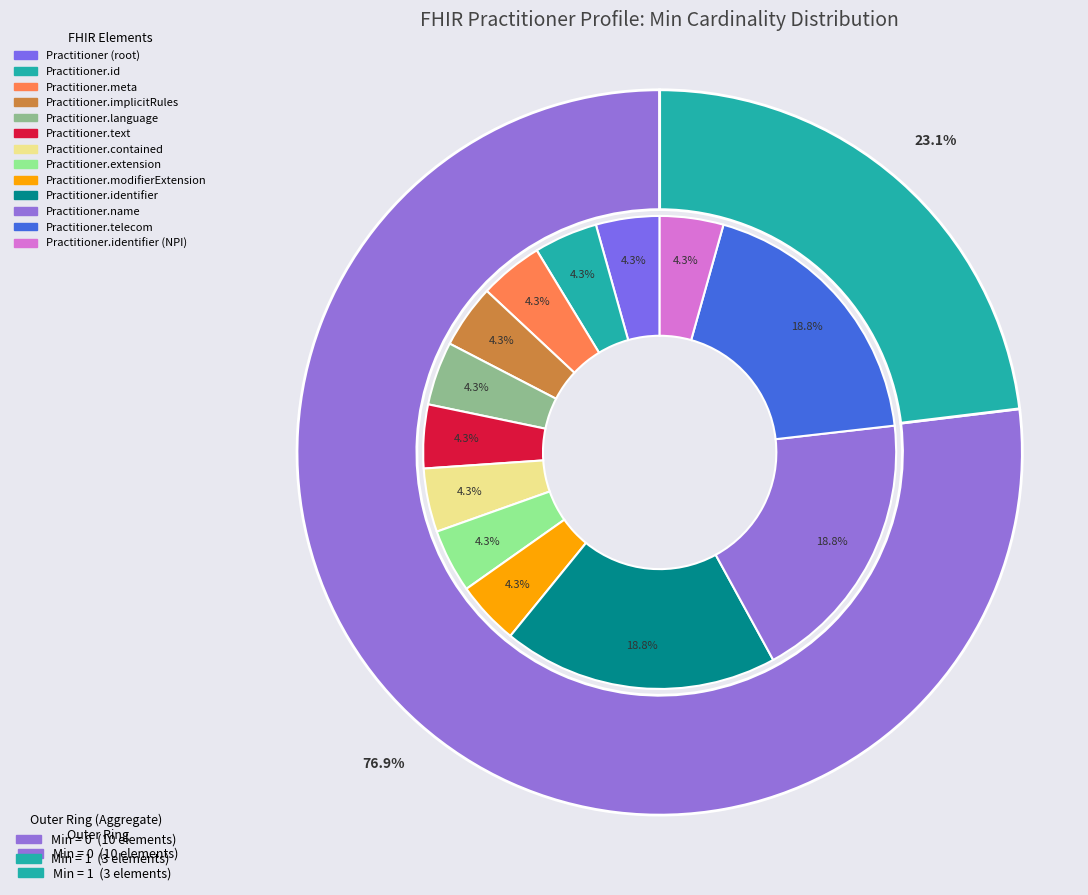

What is the smallest slice in the pie chart?

Practitioner (root)